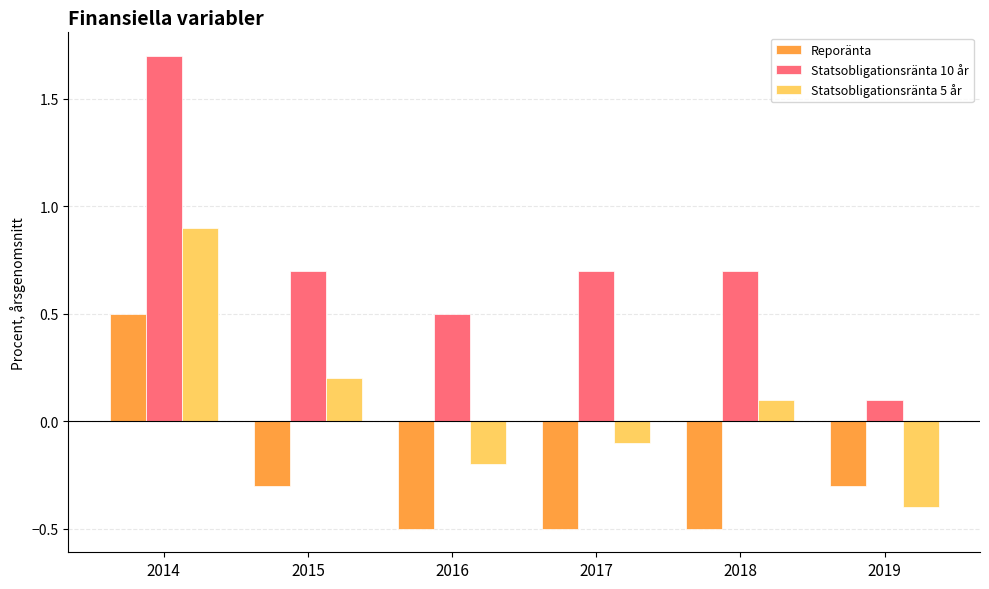

How many data points in Statsobligationsränta 5 år are above 0?

3